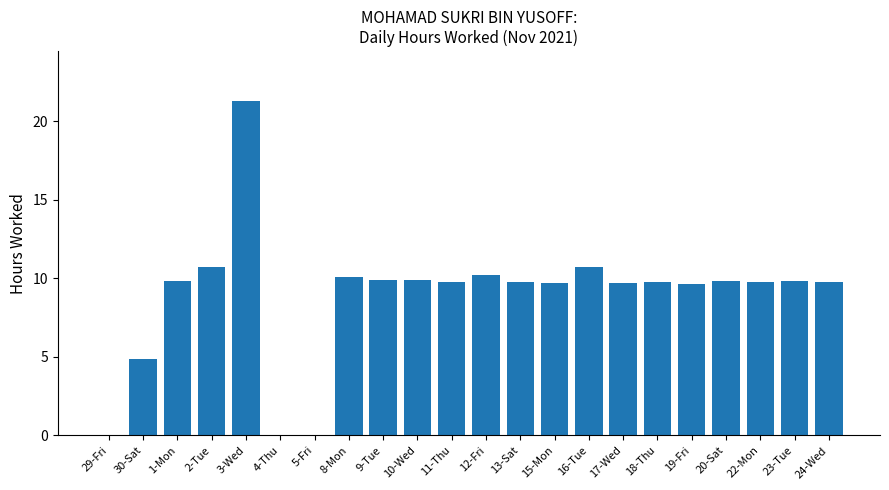

Does the chart contain stacked bars?

No